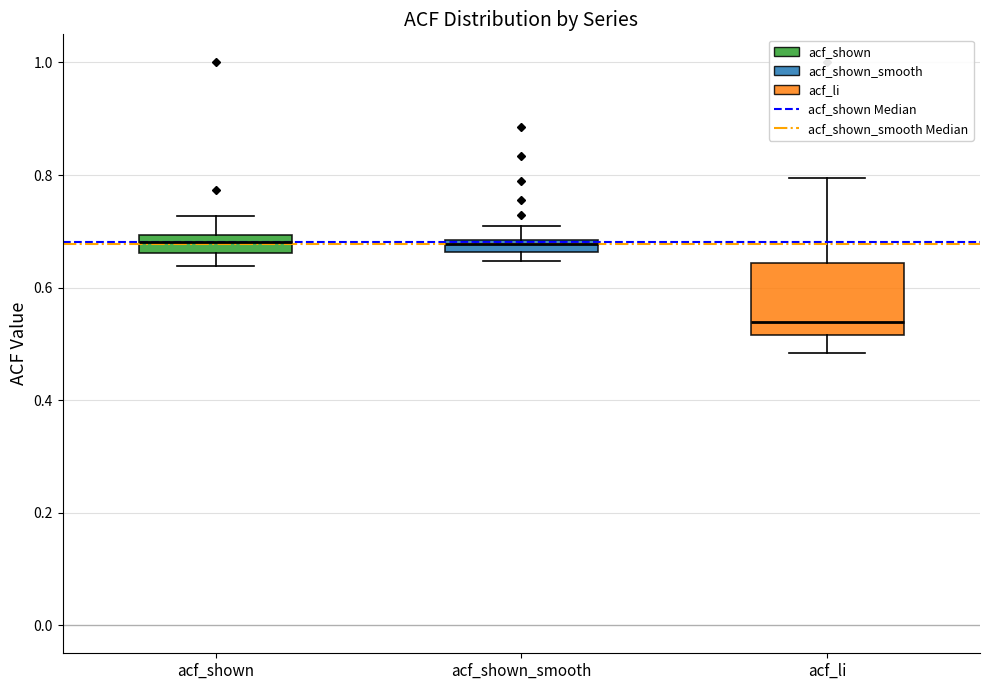

Which box has the lowest median line?

acf_li